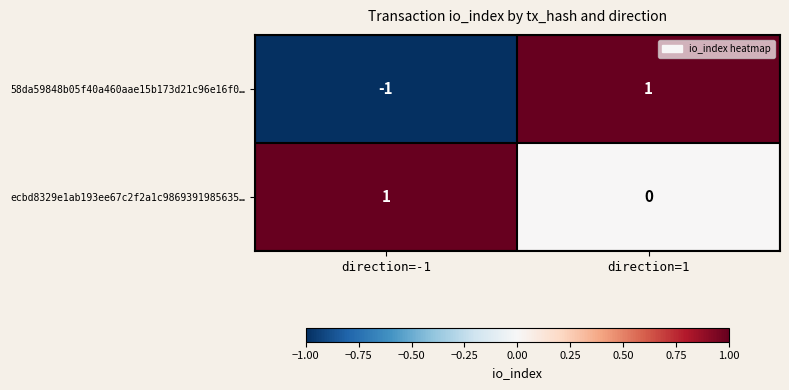

List the series in order of their overall mean, lowest first.

58da59848b05f40a460aae15b173d21c96e16f0…, ecbd8329e1ab193ee67c2f2a1c9869391985635…